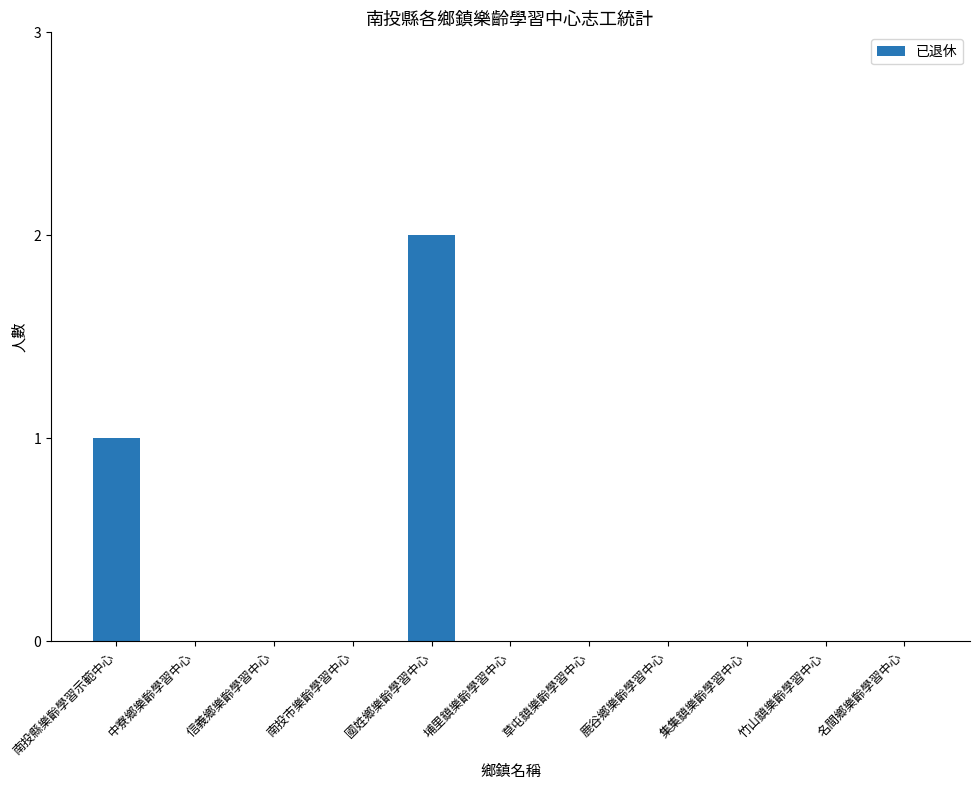

The value at 中寮鄉樂齡學習中心 is -1. True or false?

False